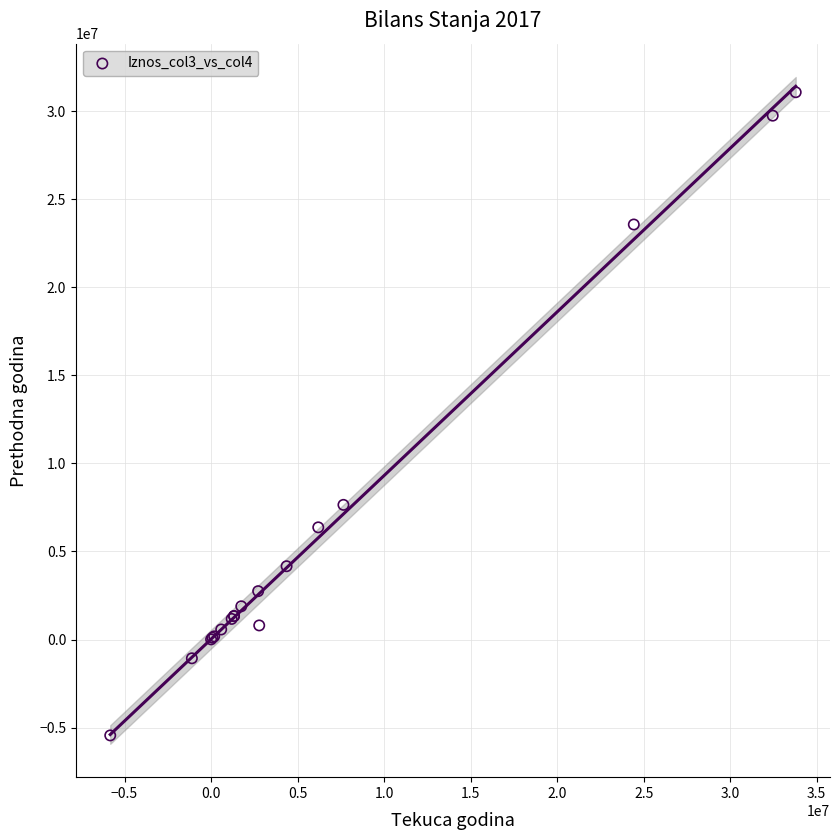

What Y value in the scatter plot is closest to 12815544?

7646480.9